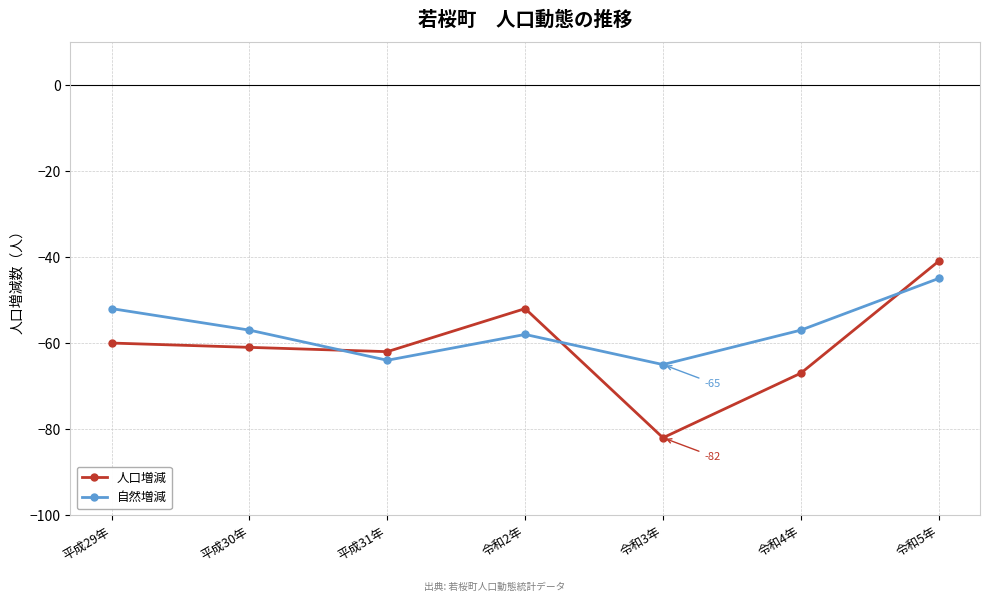

How many series are shown in this chart?

2